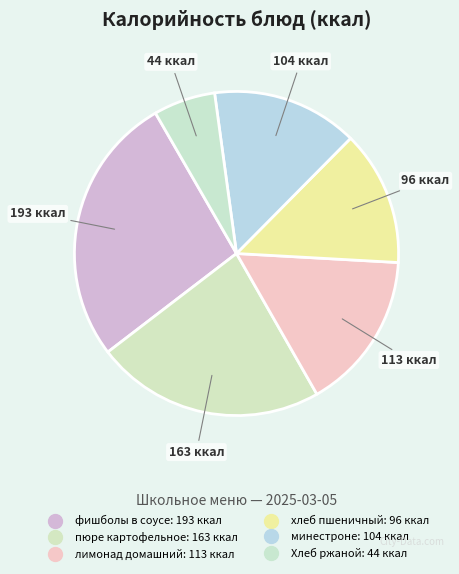

How many slices are in this pie chart?

6